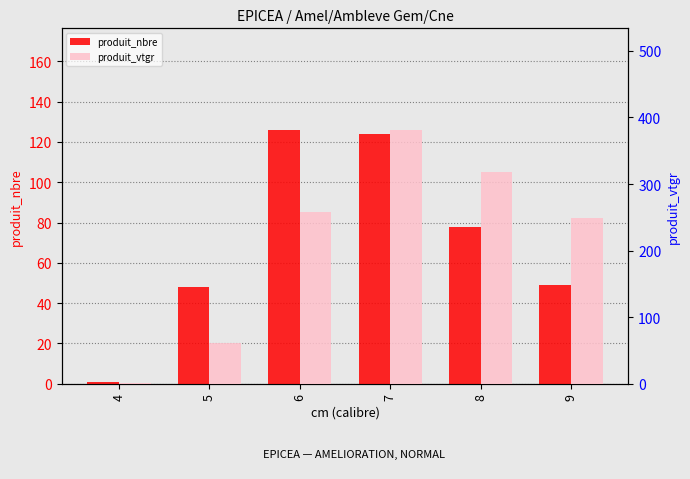

Between 5 and 9, which series saw the biggest shift?

produit_vtgr